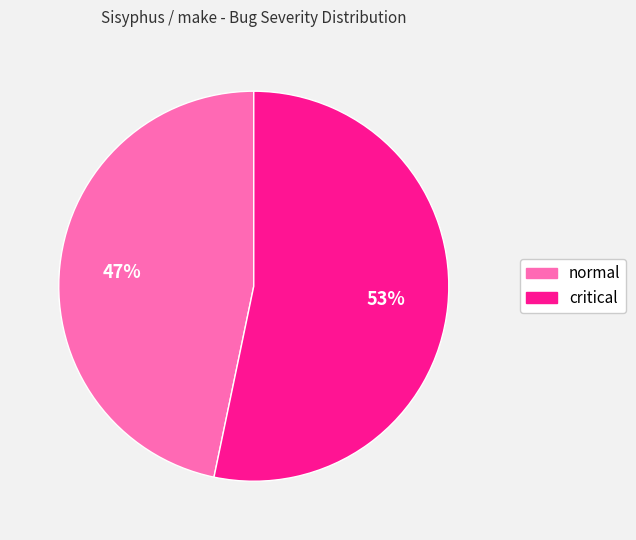

Which category has the biggest portion of the pie?

critical